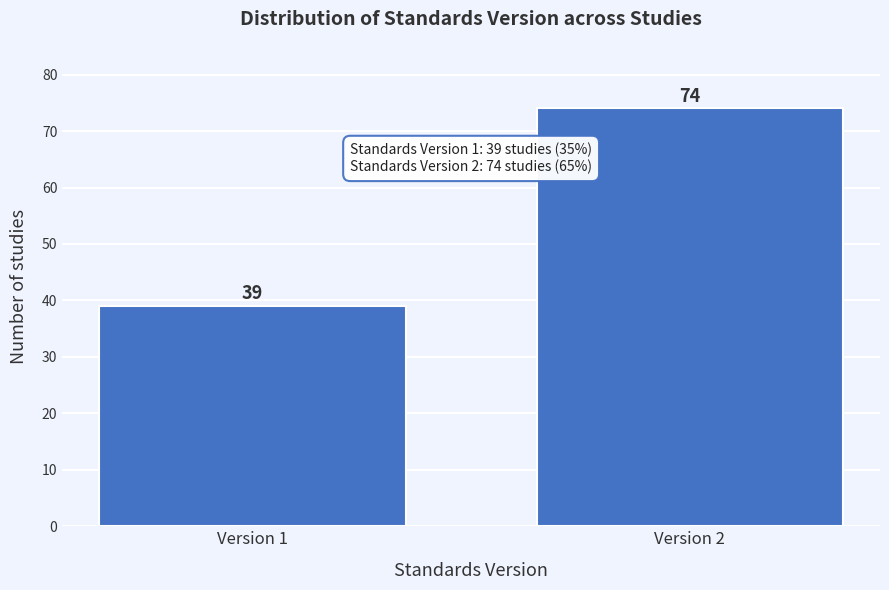

Reading right to left, extract all data points from this chart.

Version 2=74	Version 1=39